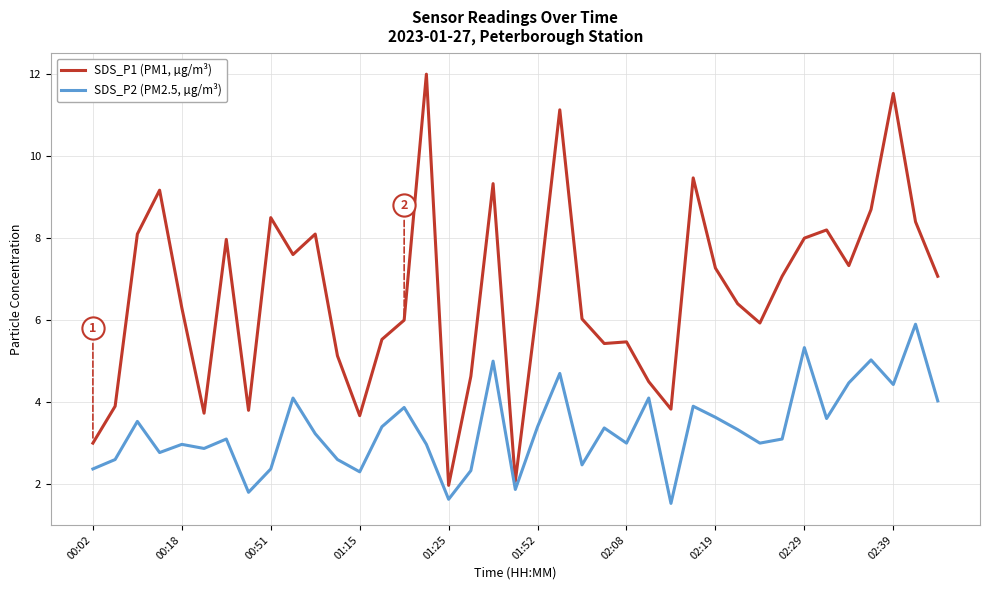

What is the difference between the second highest and second lowest values in the SDS_P2 (PM2.5, µg/m³) series?

3.7